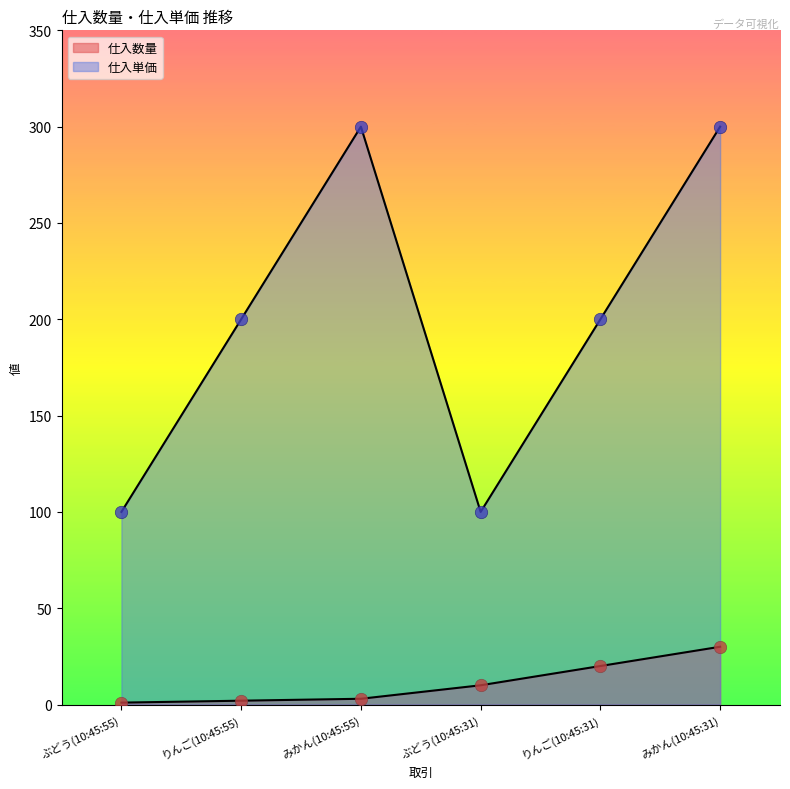

Which series contains the highest Y value?

仕入単価